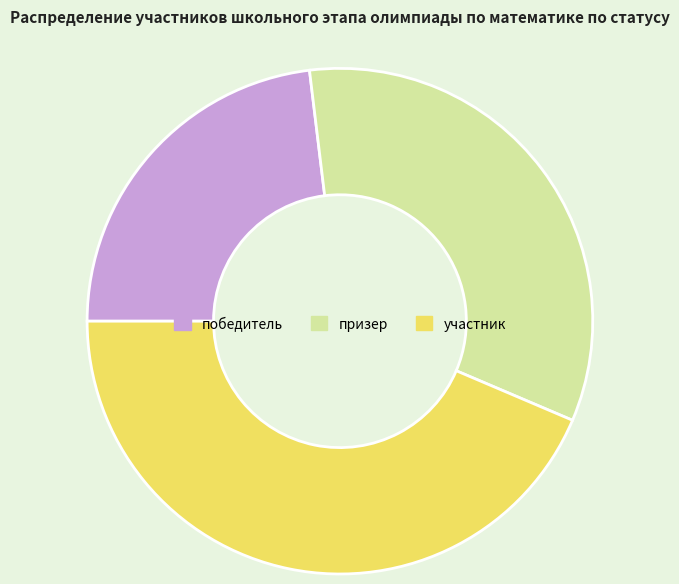

Do победитель and участник together represent more than half of the pie?

Yes